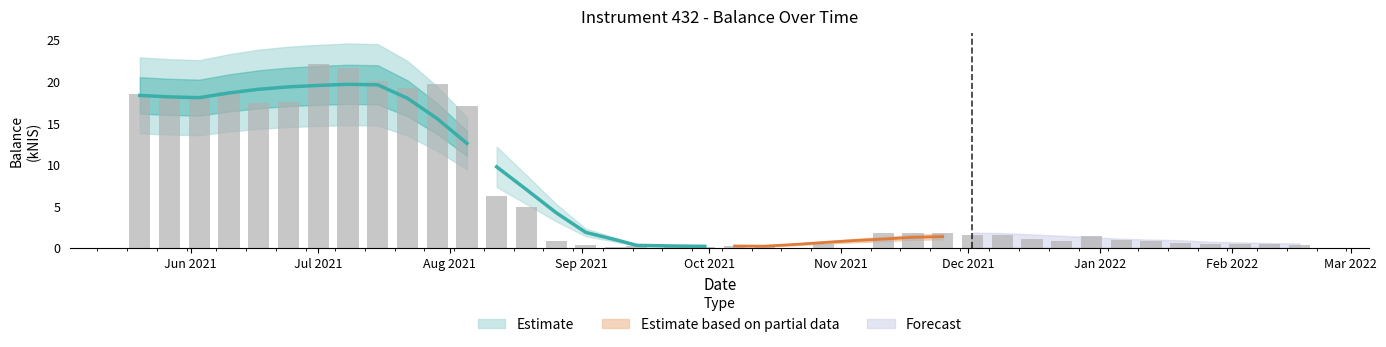

What is the average value?

6.4